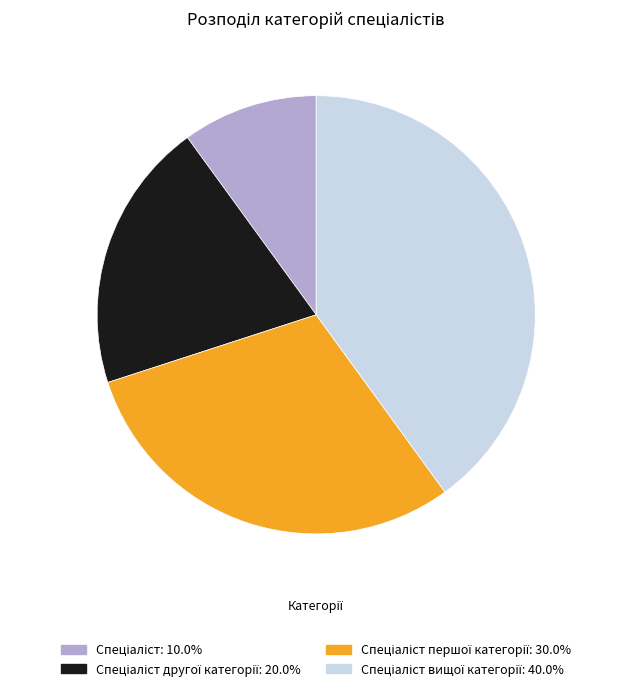

Is there any slice that represents more than half of the pie?

No